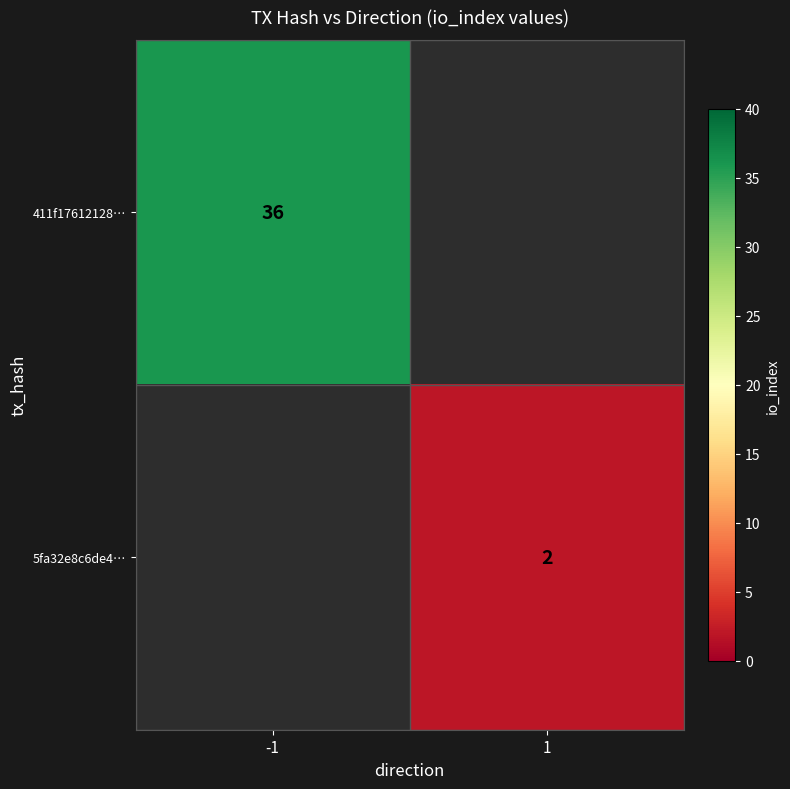

At which category does the chart reach its peak across all series?

-1